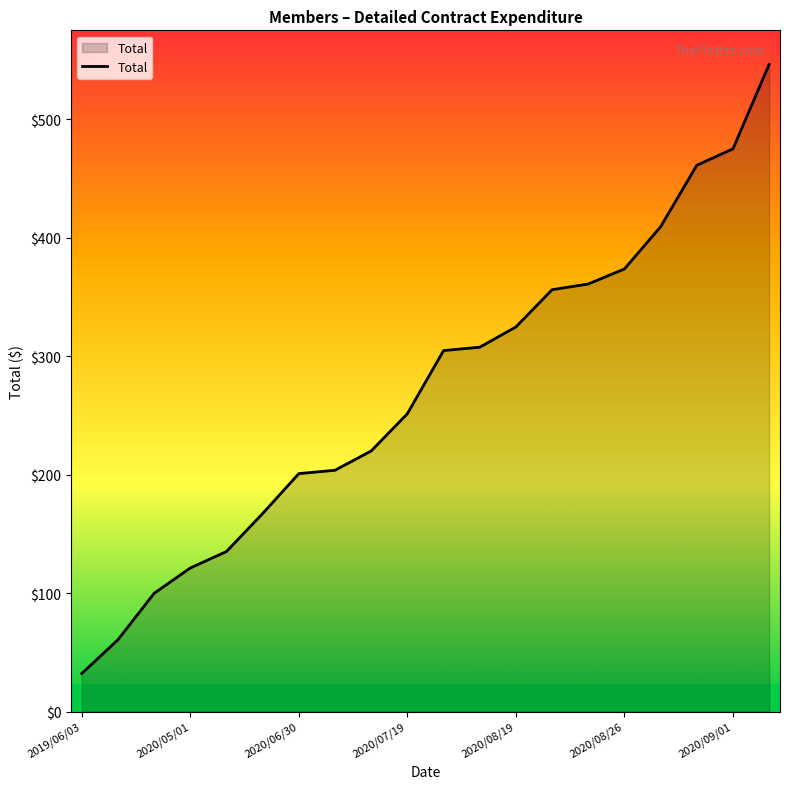

Does the chart display data point markers on the line(s)?

No